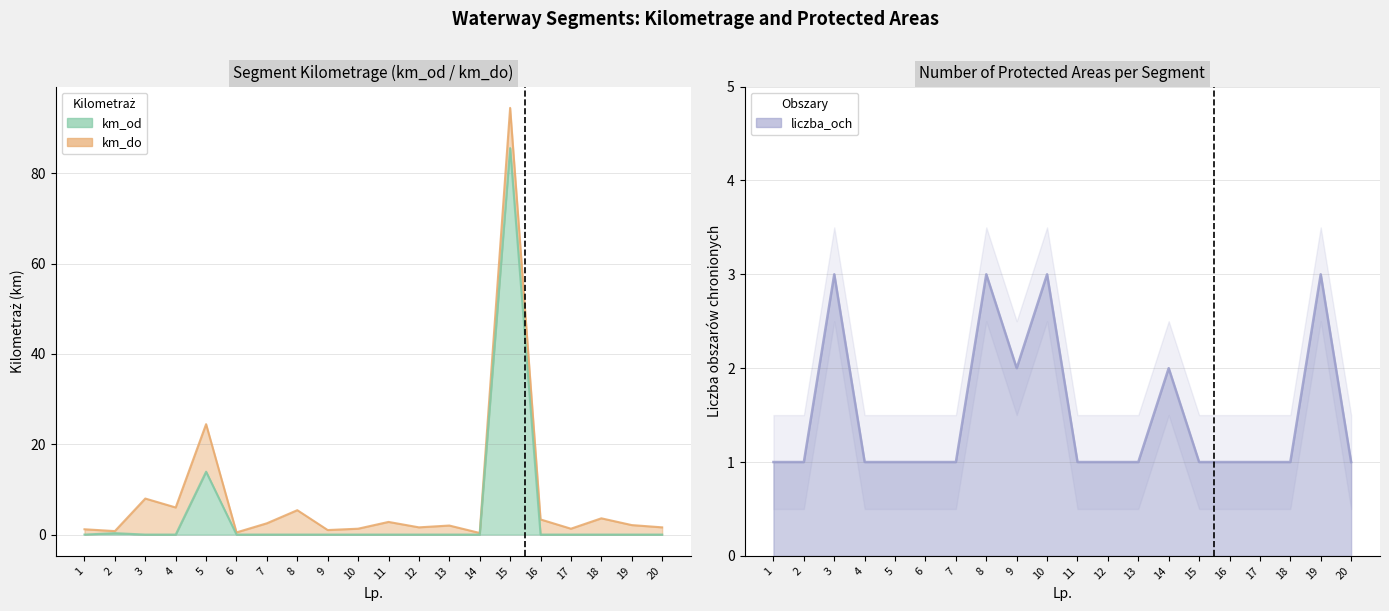

Which series has the widest spread of values?

km_do